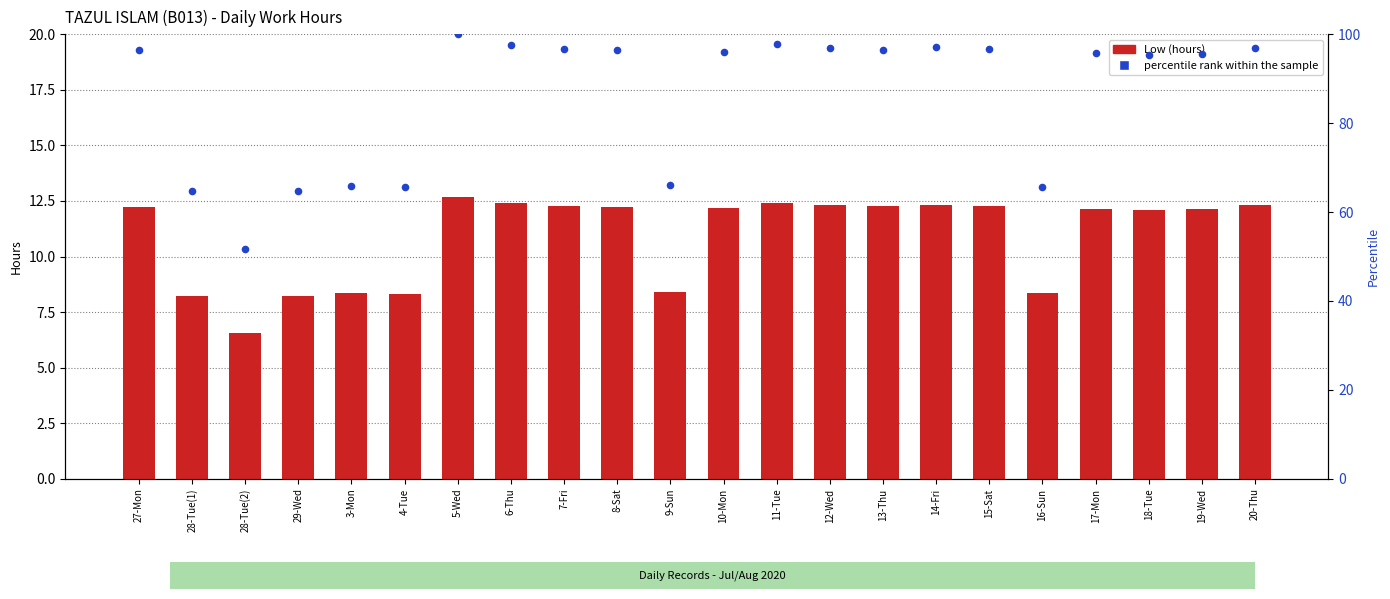

Which series reaches the maximum Y coordinate?

percentile rank within the sample